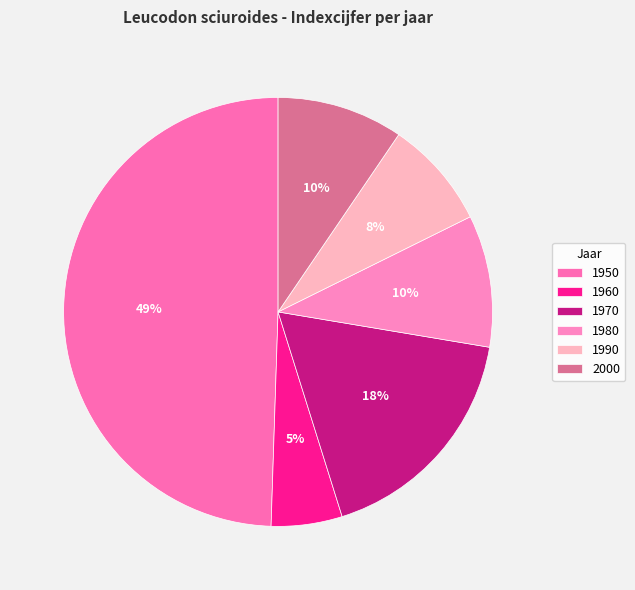

To the nearest percent, what is the difference between the 1990 and 1960 slice percentages?

3%